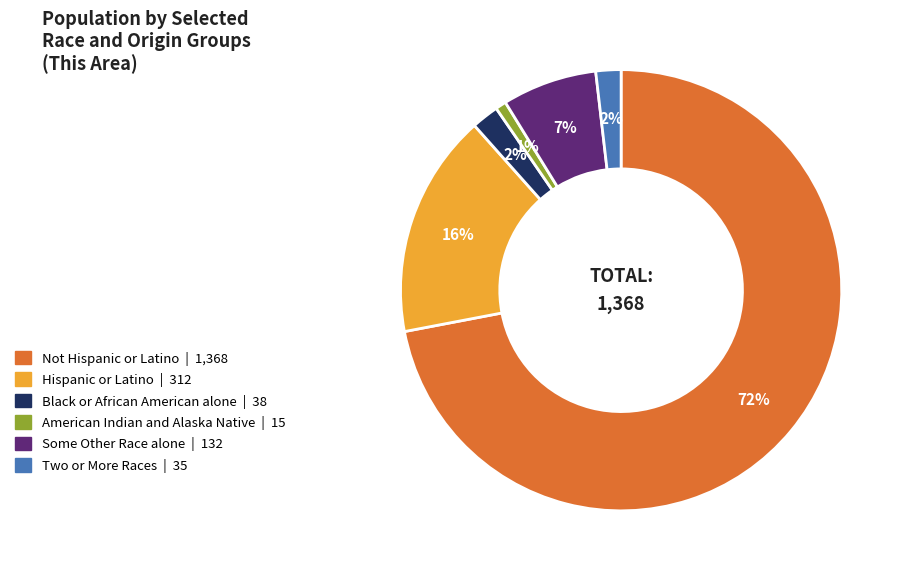

To the nearest percent, what percentage of the pie is American Indian and Alaska Native?

1%